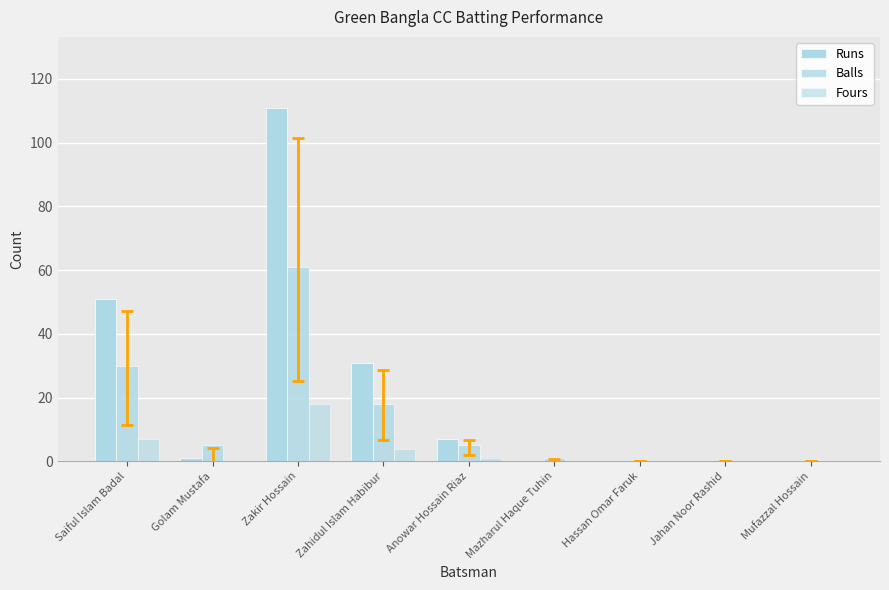

Reading left to right, what are all the values shown in this chart?

Runs: Saiful Islam Badal=51	Golam Mustafa=1	Zakir Hossain=111	Zahidul Islam Habibur=31	Anowar Hossain Riaz=7	Mazharul Haque Tuhin=0	Hassan Omar Faruk=0	Jahan Noor Rashid=0	Mufazzal Hossain=0
Balls: Saiful Islam Badal=30	Golam Mustafa=5	Zakir Hossain=61	Zahidul Islam Habibur=18	Anowar Hossain Riaz=5	Mazharul Haque Tuhin=1	Hassan Omar Faruk=0	Jahan Noor Rashid=0	Mufazzal Hossain=0
Fours: Saiful Islam Badal=7	Golam Mustafa=0	Zakir Hossain=18	Zahidul Islam Habibur=4	Anowar Hossain Riaz=1	Mazharul Haque Tuhin=0	Hassan Omar Faruk=0	Jahan Noor Rashid=0	Mufazzal Hossain=0